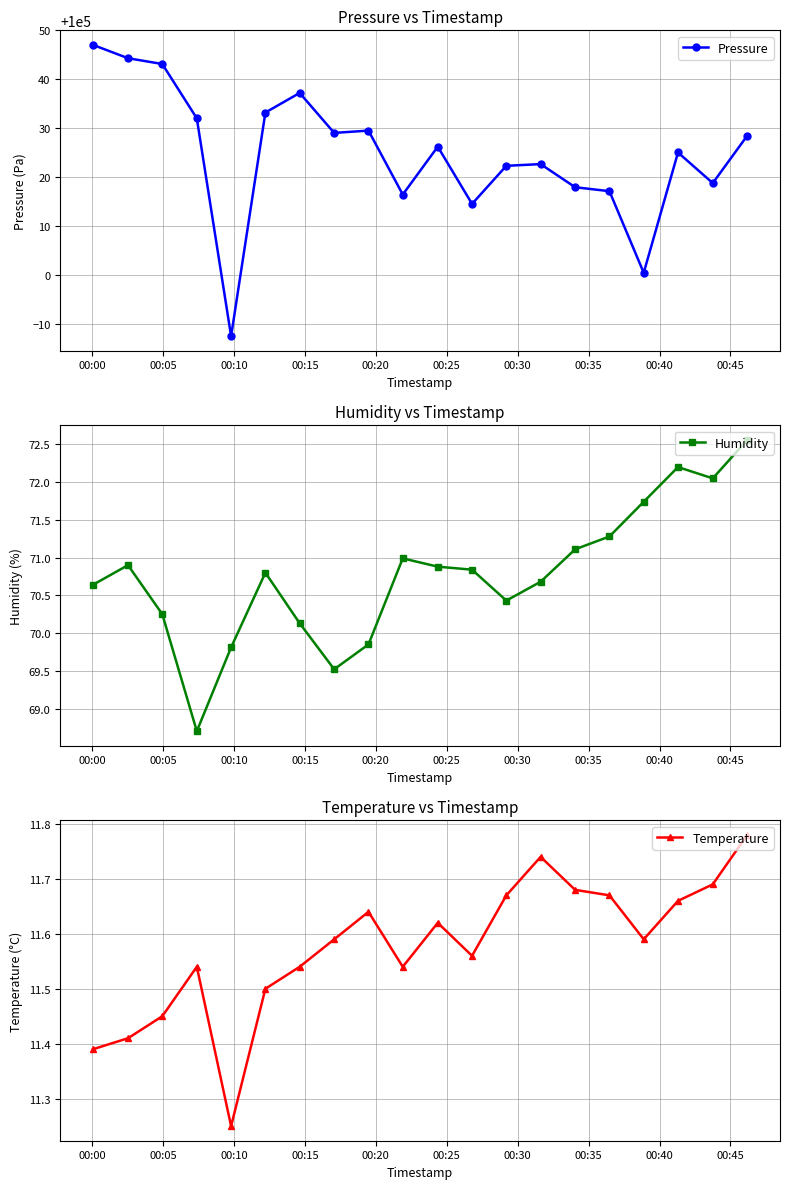

True or false: Pressure has more than 1 points higher than both neighbors.

True